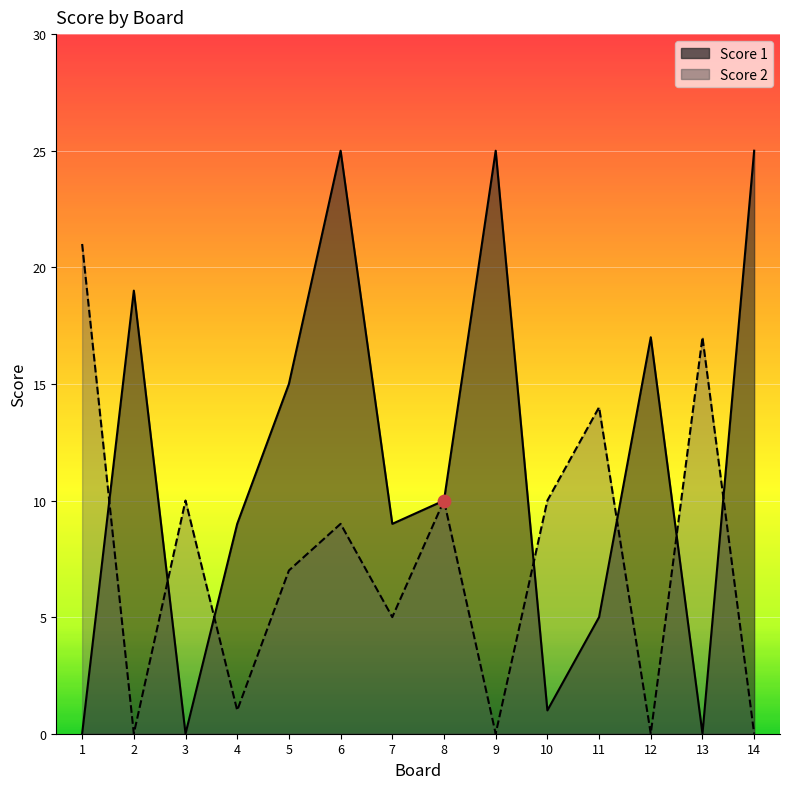

Which series reaches the minimum Y coordinate?

Score 1